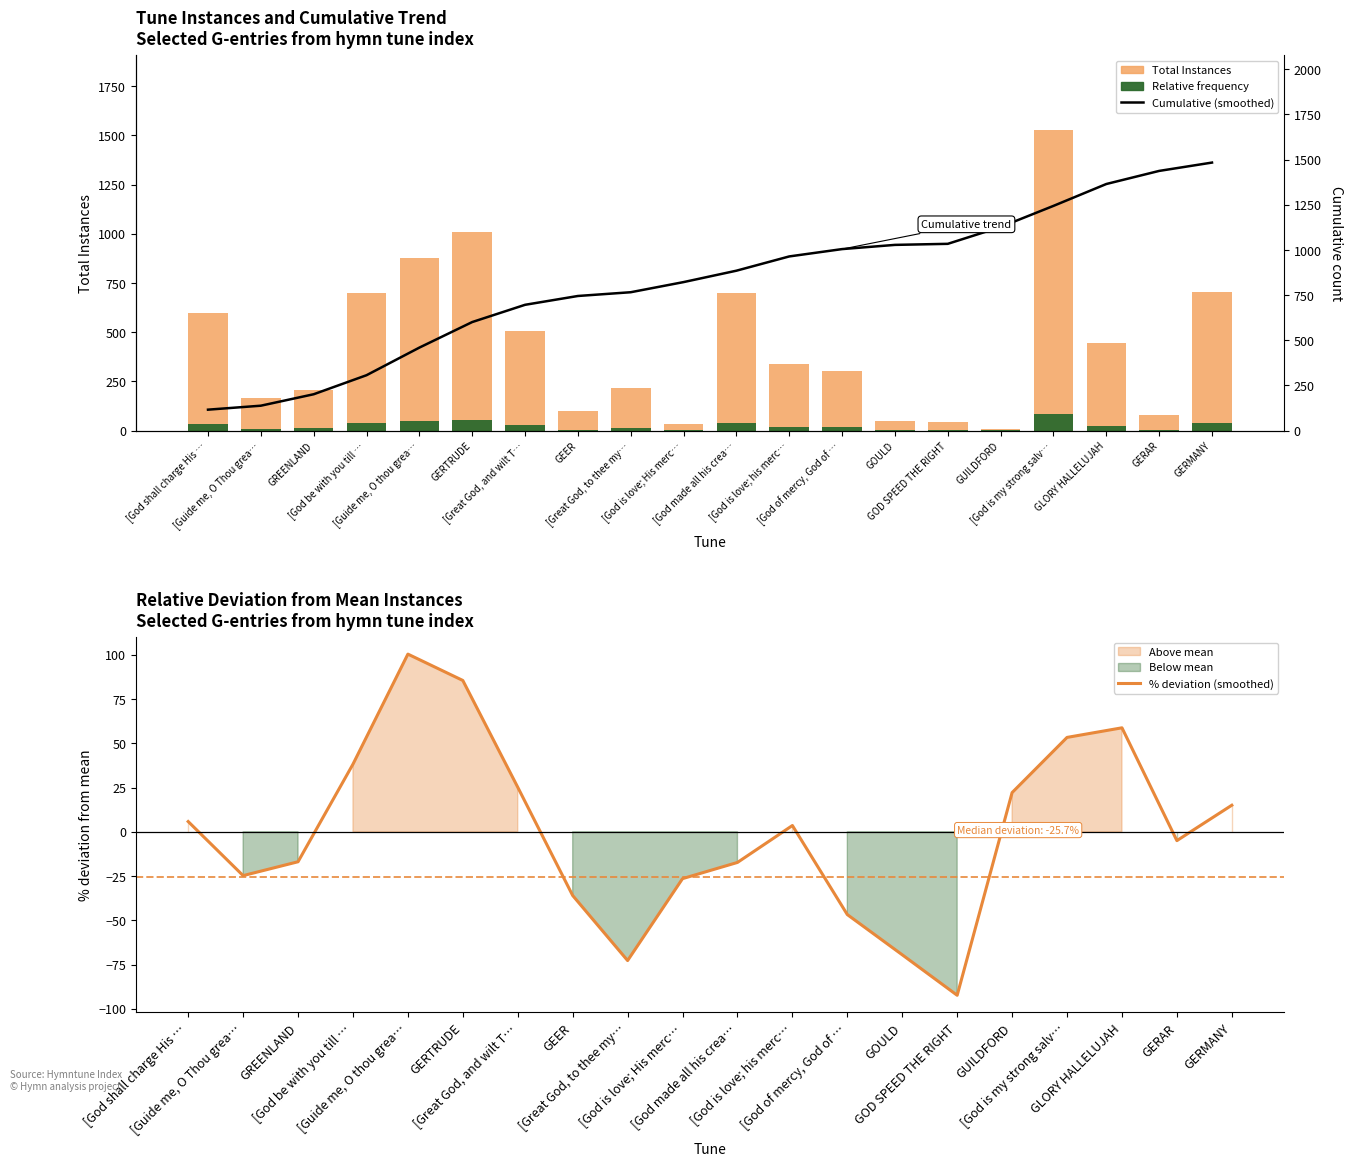

At which category does the chart reach its peak across all series?

[God is my strong salv…